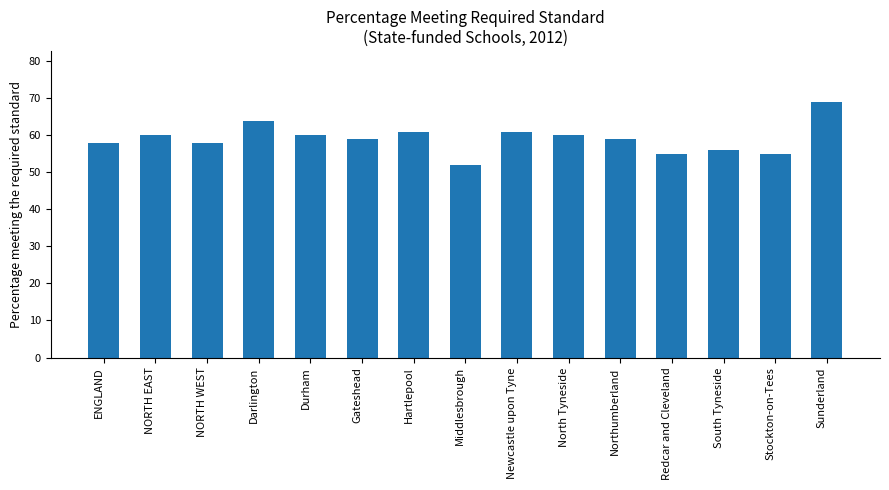

Approximately how many times larger is the value at Hartlepool compared to Middlesbrough?

1.2